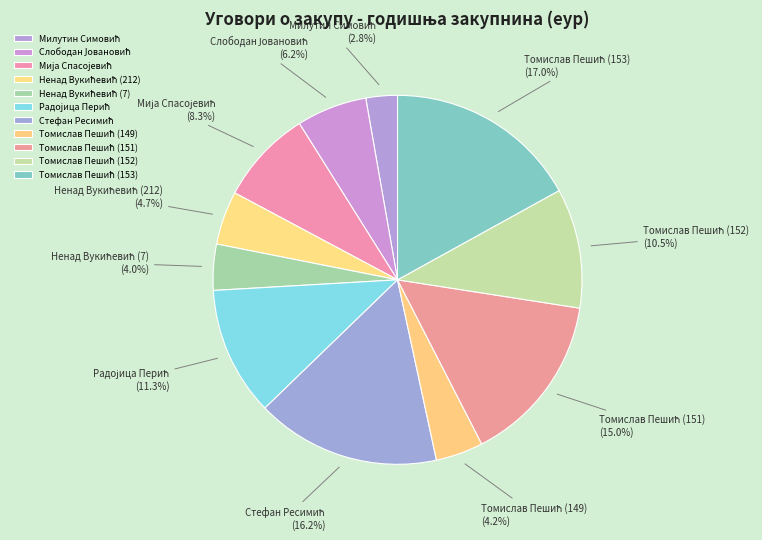

Does any single category account for the majority?

No